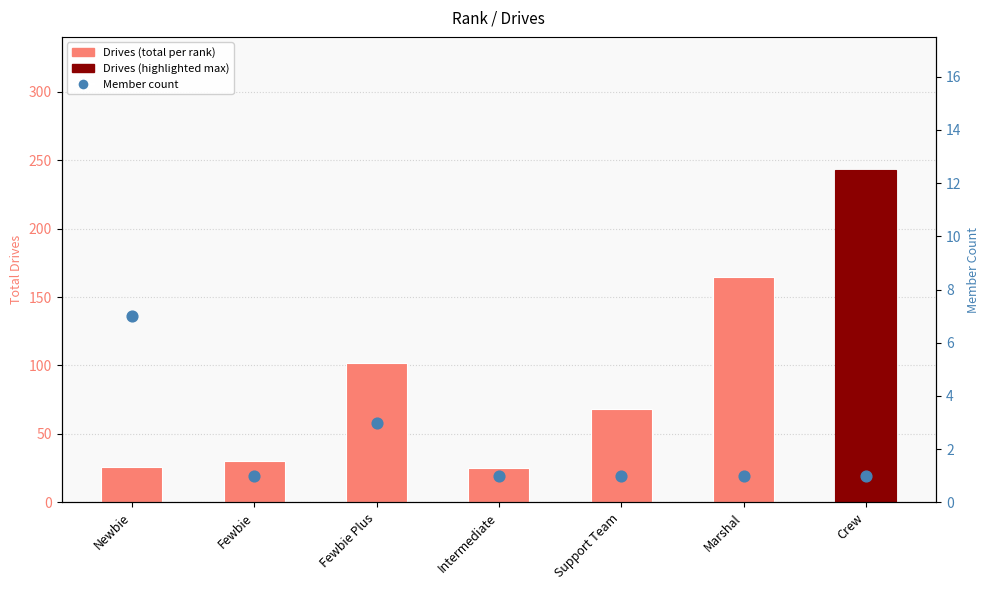

At how many categories does at least one series exceed 58?

4